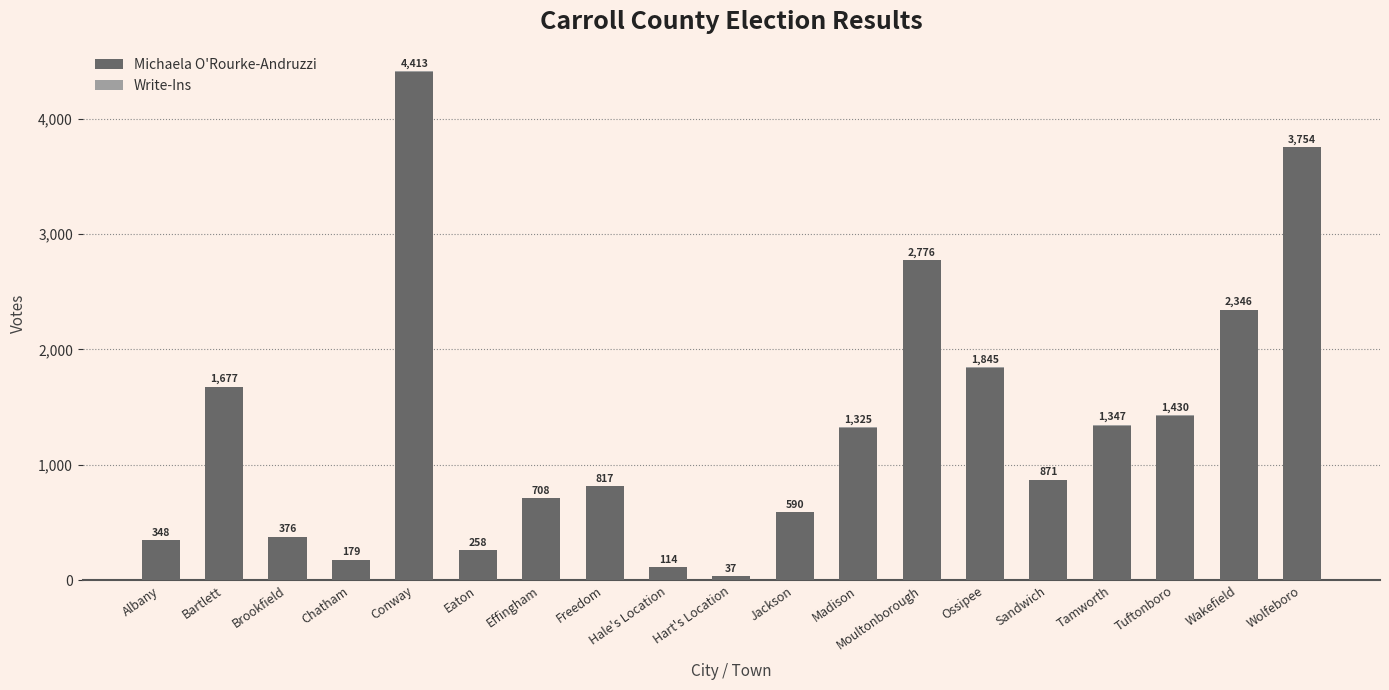

What is the highest value of the Michaela O'Rourke-Andruzzi series?

4408